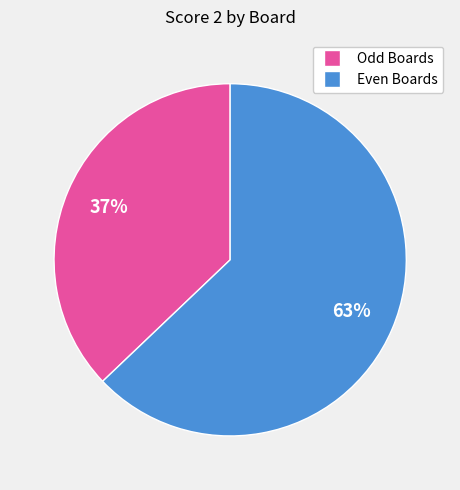

Count the number of slices in the pie.

2